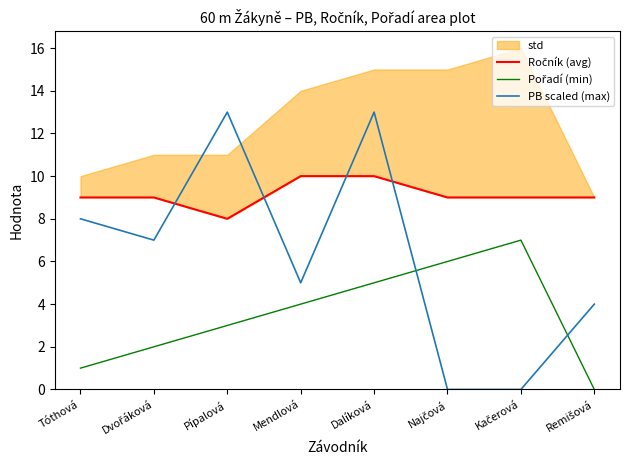

What is the difference between the highest and lowest values at Remišová?

9.0